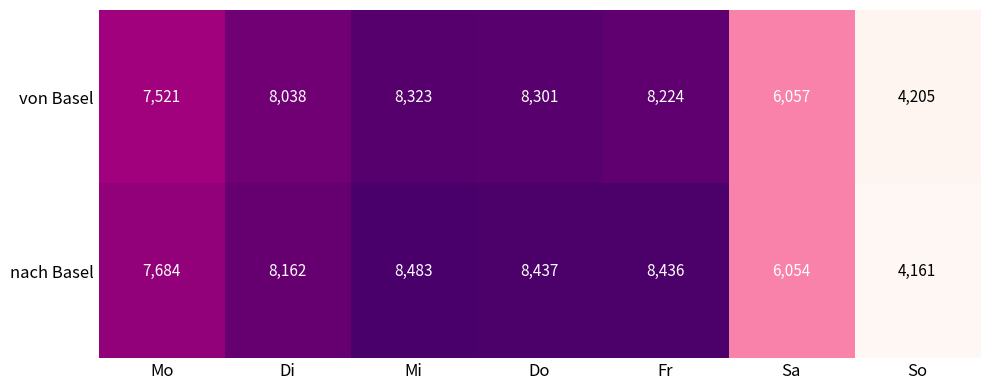

Count the number of categories in the chart.

7